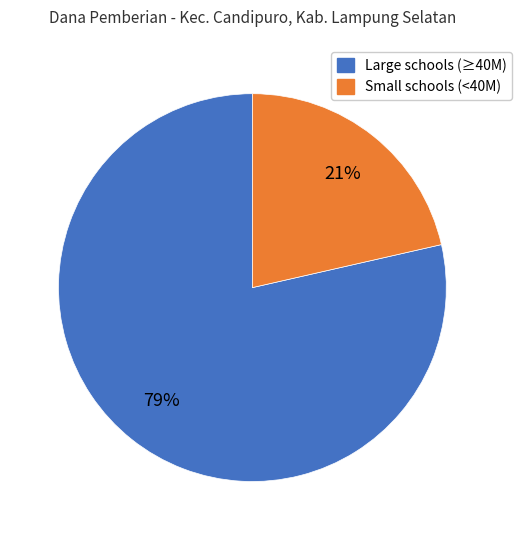

To the nearest percent, what is the average slice percentage?

50%